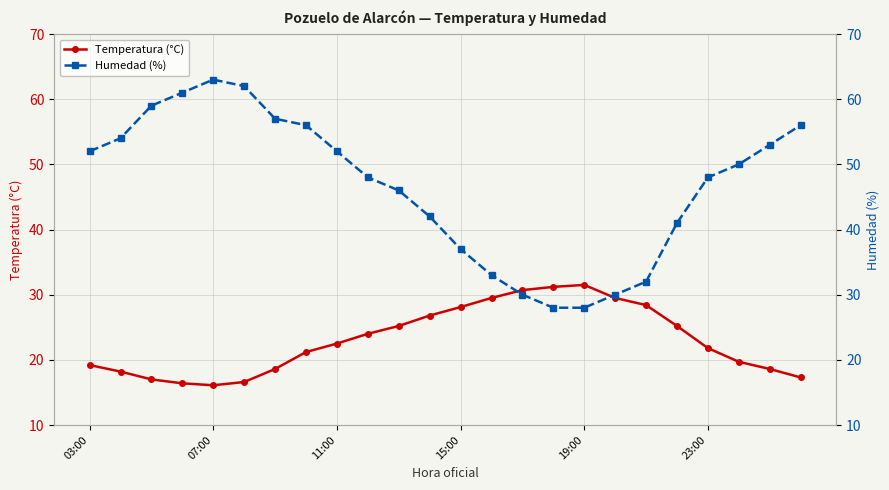

What is the value of the Temperatura (°C) point at the 8th from the left?

21.2